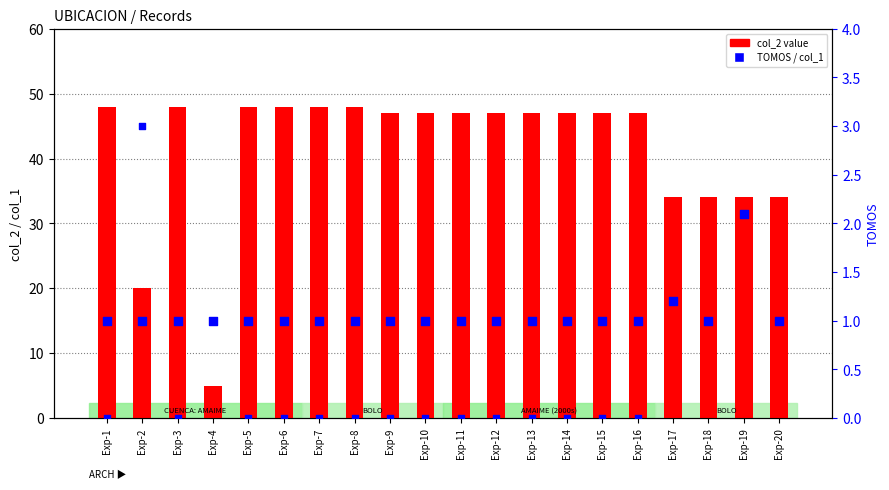

Which series has the largest total across all categories?

col_2 (box)